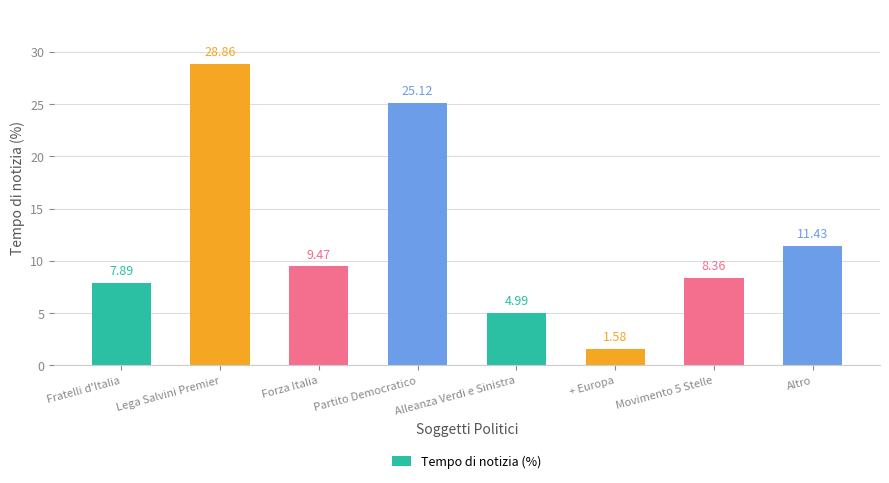

What is the label of the 4th bar from the left?

Partito Democratico